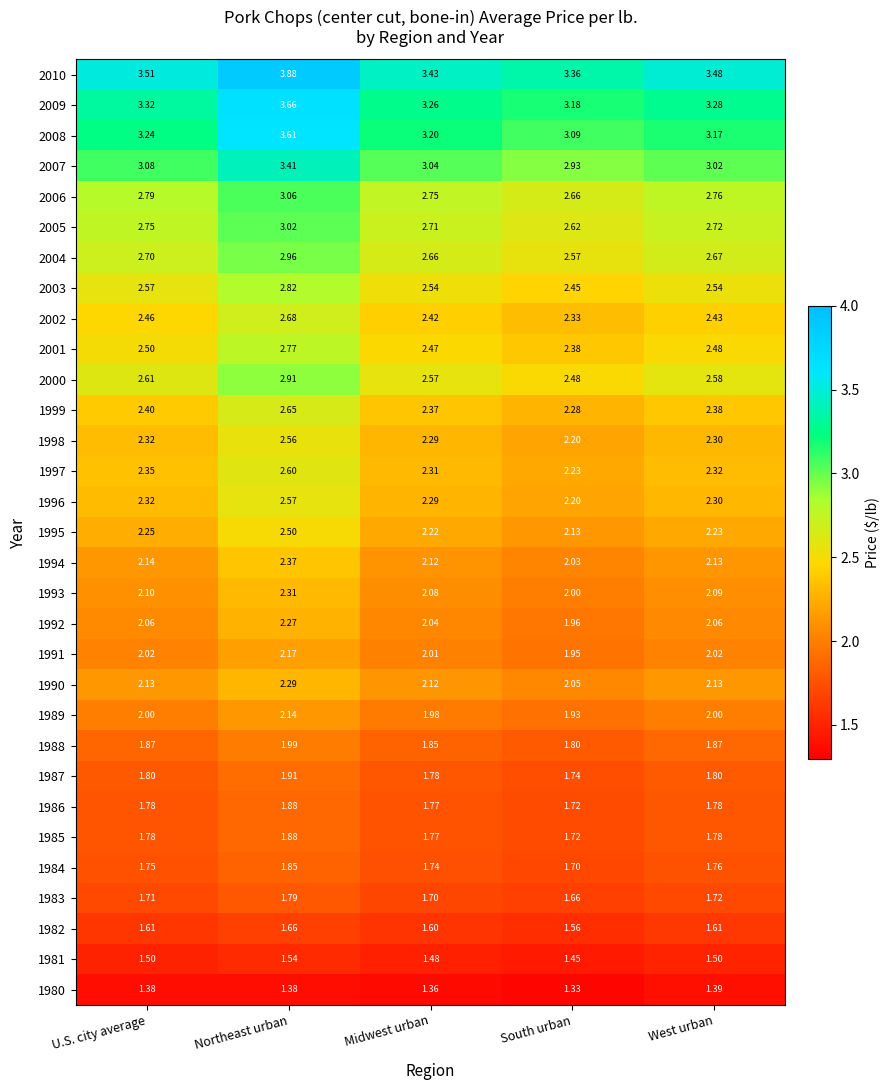

At which category does the chart reach its minimum across all series?

South urban